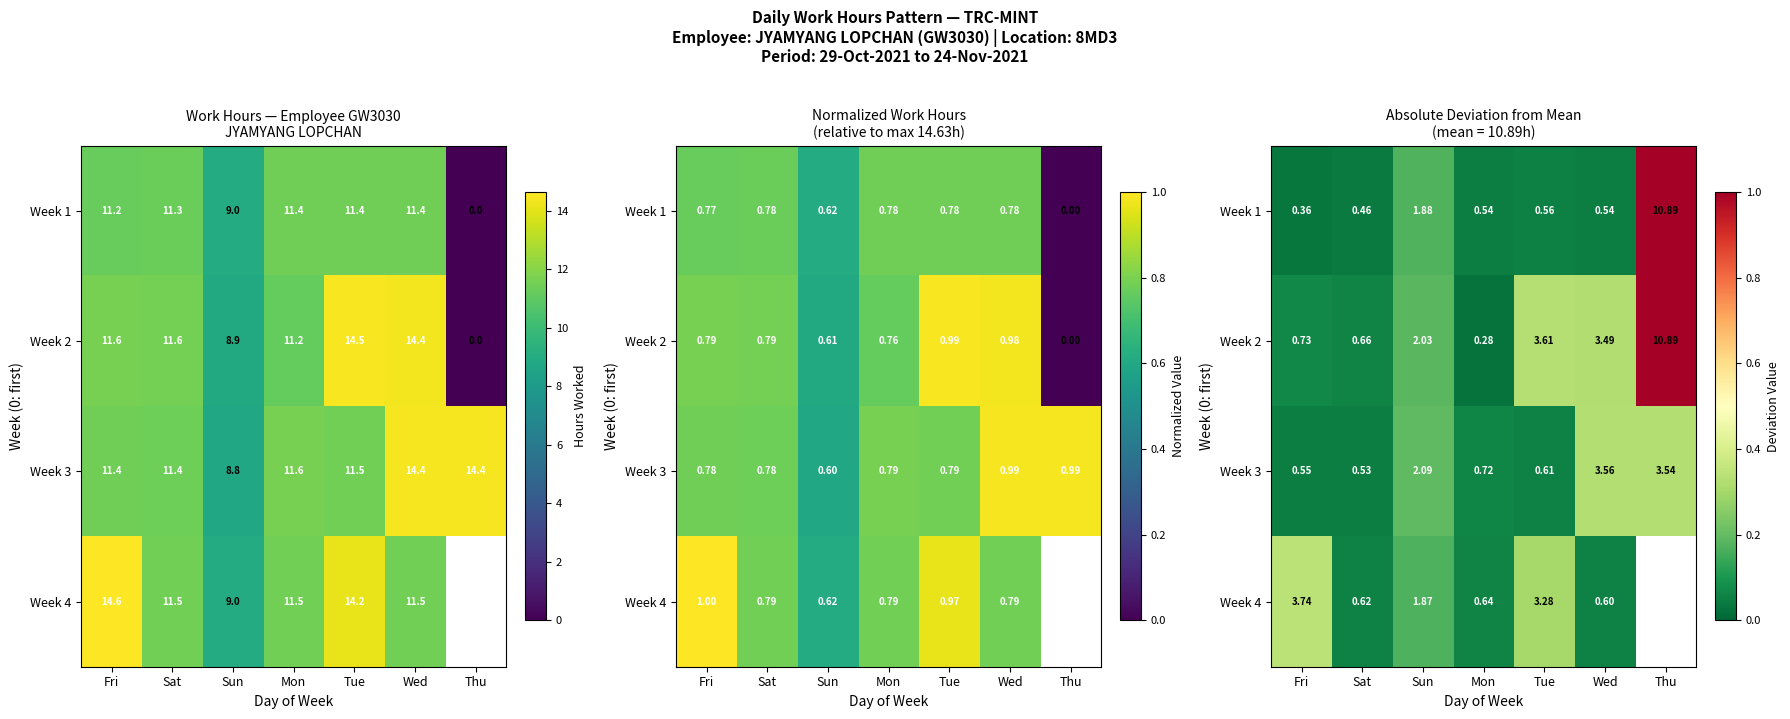

At which category is the sum across all series the highest?

Wed